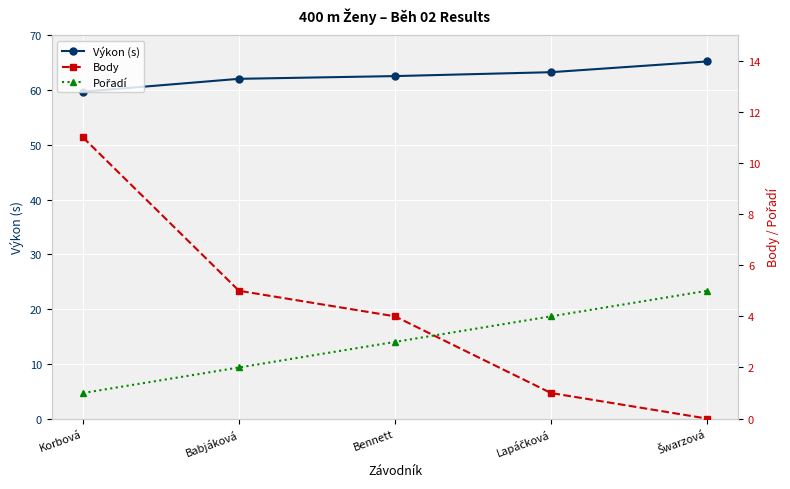

What is the difference between the Body values at Babjáková and Korbová?

6.0